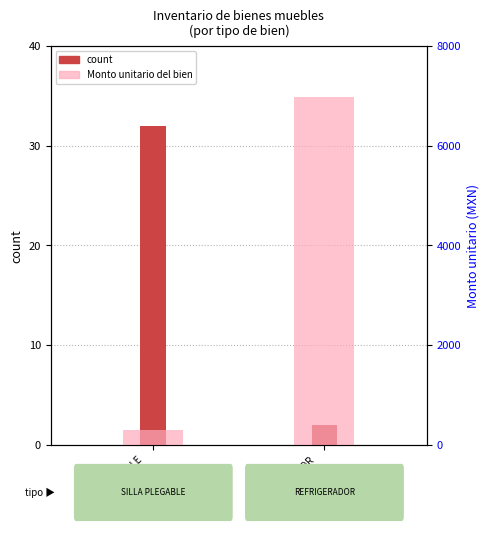

How many data points in count are less than 32?

1